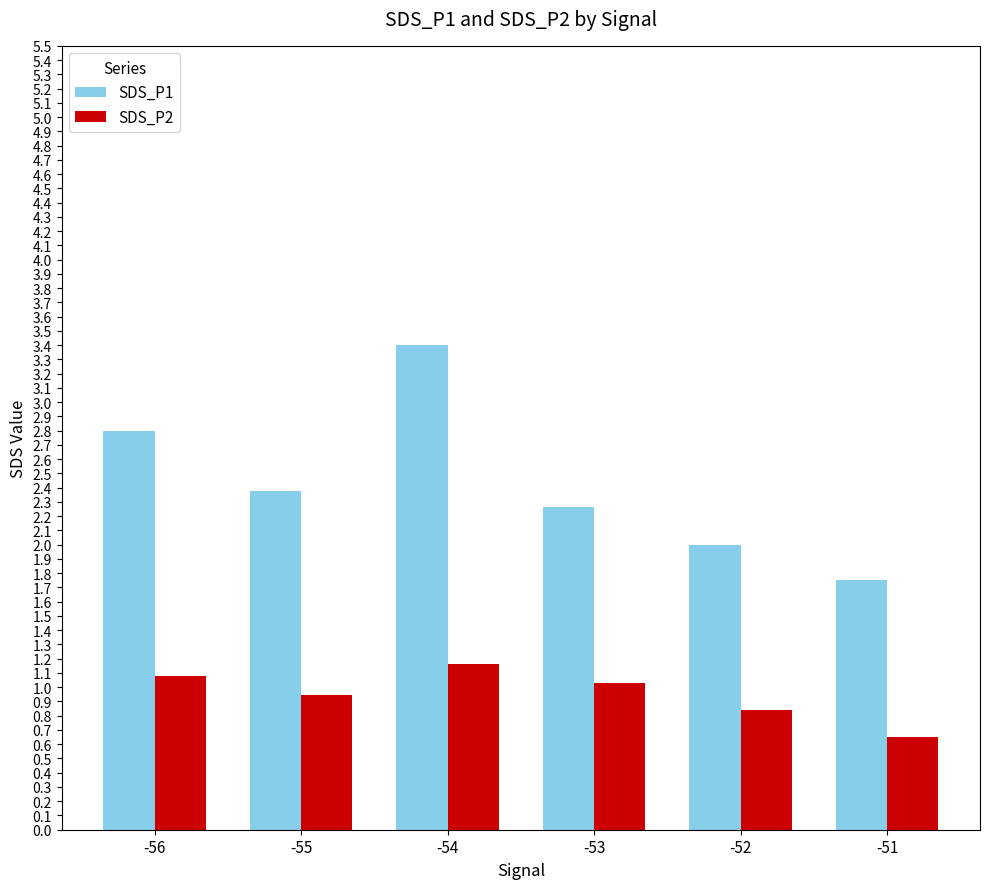

The SDS_P1 series shows 3.6 at -55. True or false?

False